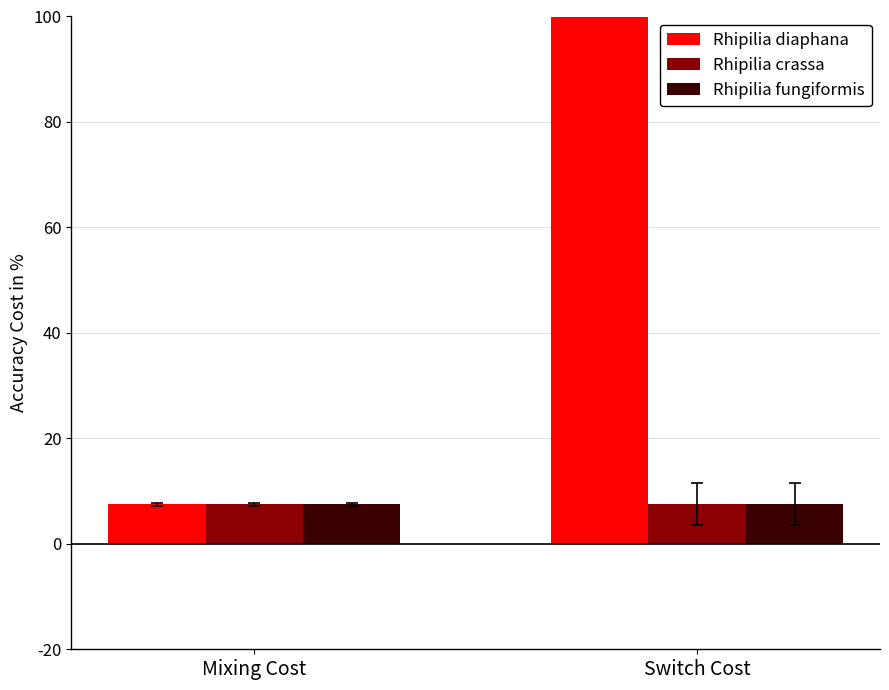

What are all the series names shown in the legend?

Rhipilia diaphana, Rhipilia crassa, Rhipilia fungiformis